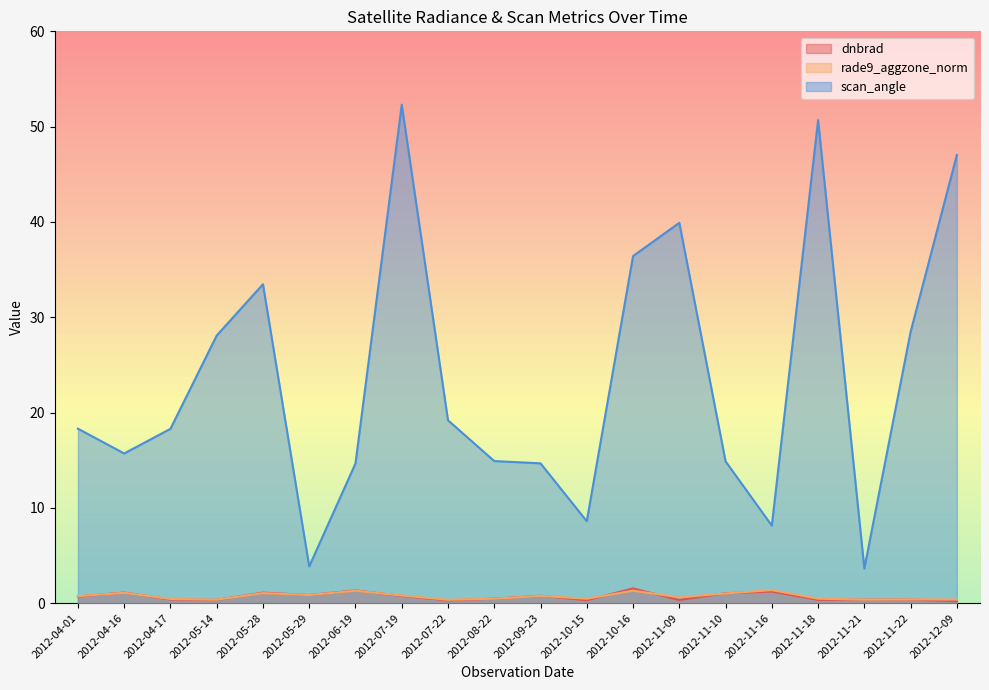

Which series changed the most between 2012-10-15 and 2012-11-21?

scan_angle